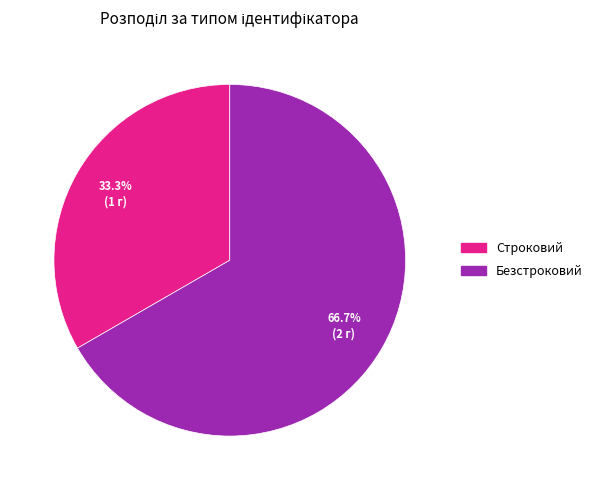

To the nearest percent, what percentage of the pie is Безстроковий?

67%